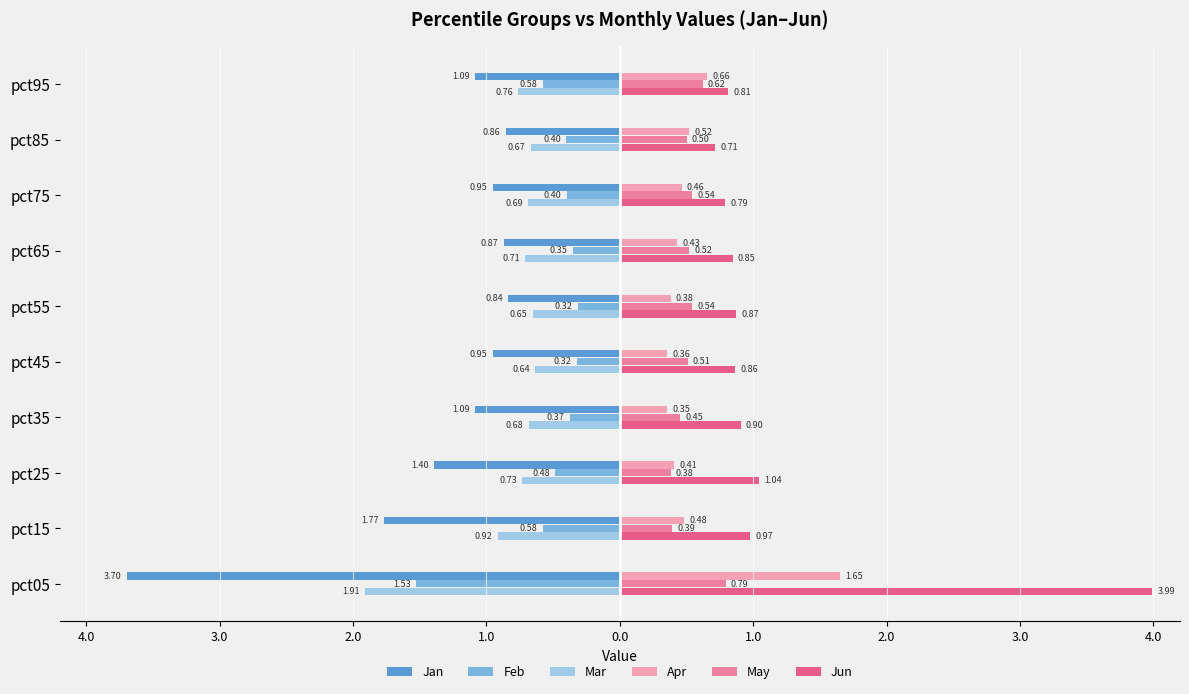

How many distinct data groups are displayed?

6